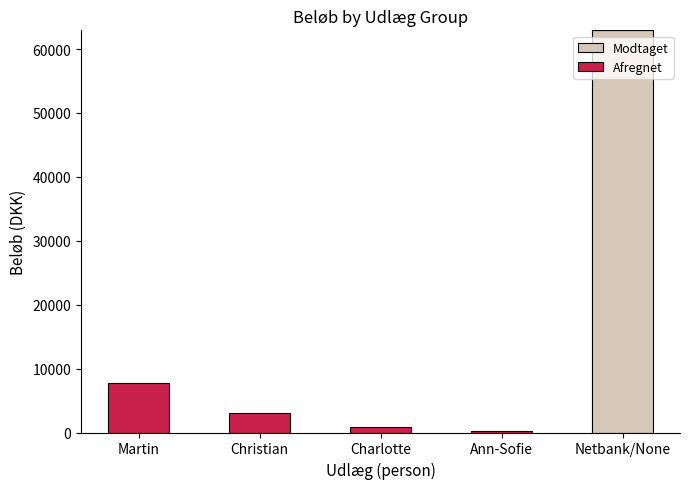

The value of Modtaget at Charlotte is -28400.1. True or false?

False